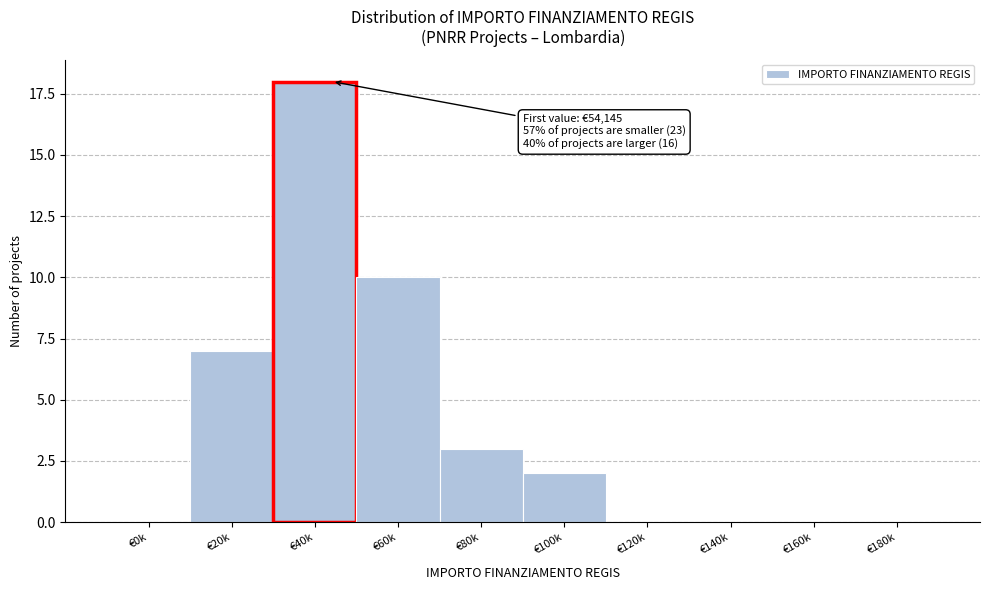

Reading right to left, what are all the values shown in this chart?

€180k=0	€160k=0	€140k=0	€120k=0	€100k=2	€80k=3	€60k=10	€40k=18	€20k=7	€0k=0